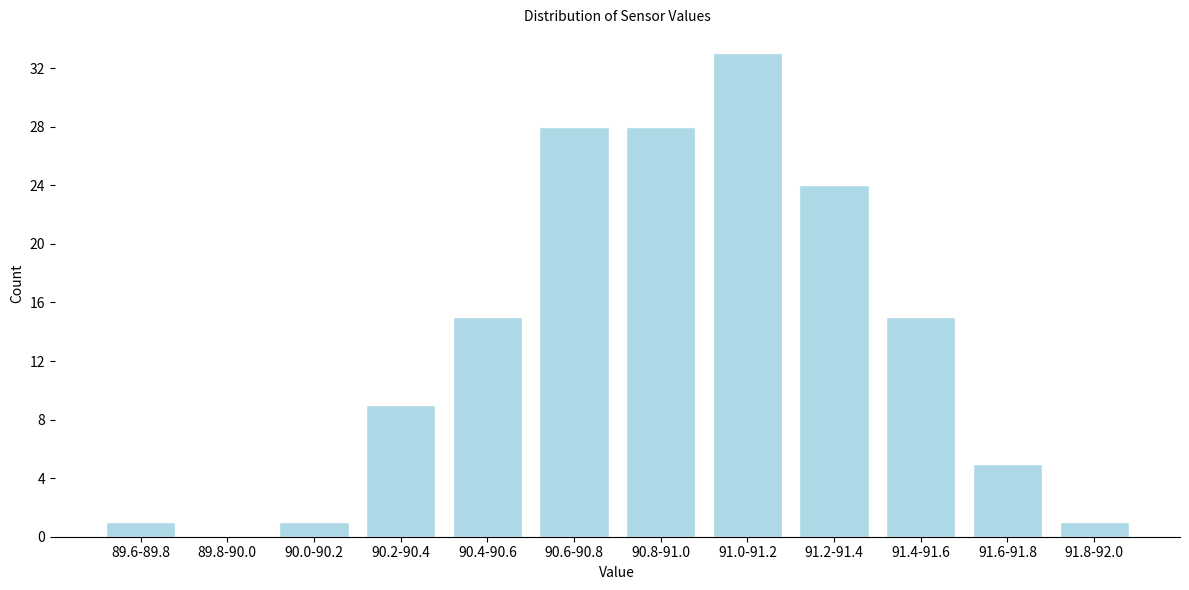

Reading right to left, what are all the values shown in this chart?

91.8-92.0=1	91.6-91.8=5	91.4-91.6=15	91.2-91.4=24	91.0-91.2=33	90.8-91.0=28	90.6-90.8=28	90.4-90.6=15	90.2-90.4=9	90.0-90.2=1	89.8-90.0=0	89.6-89.8=1